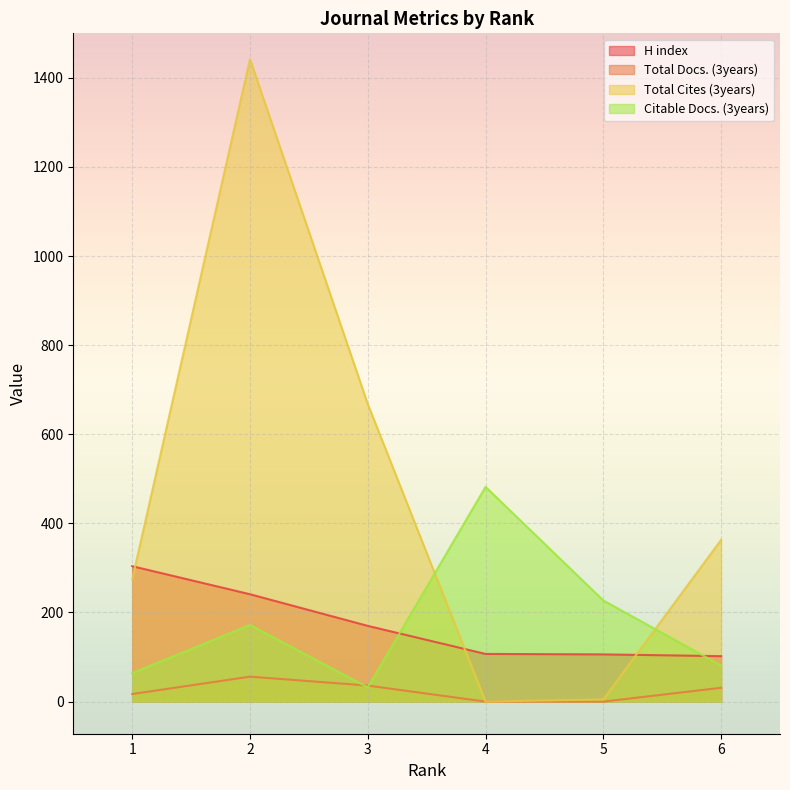

True or false: Citable Docs. (3years) has a value of 658 at 4.

False